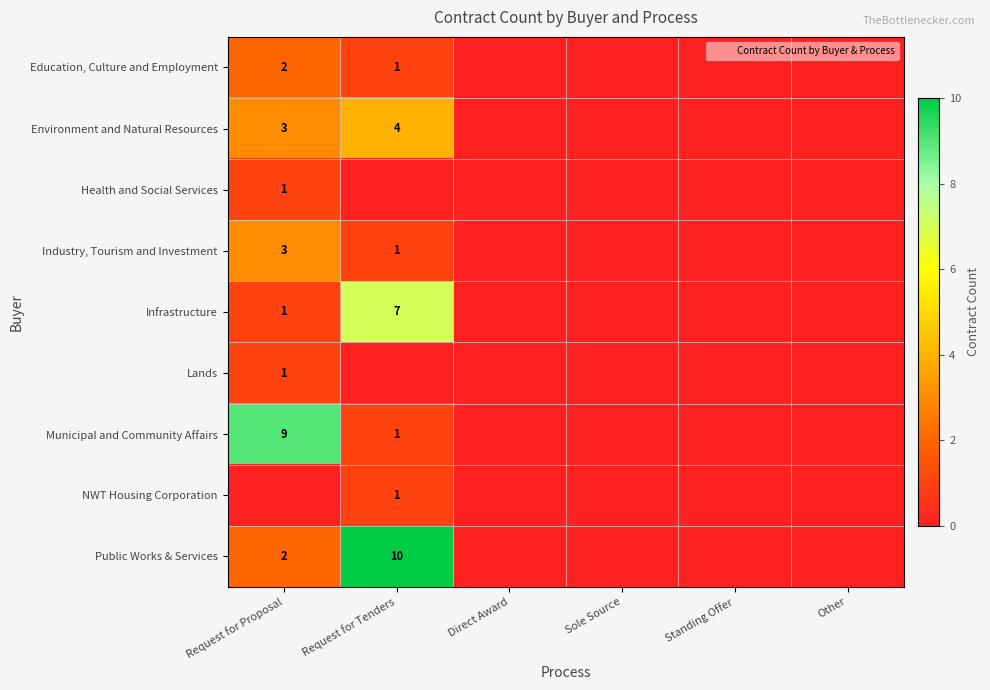

Which series changed the most between Sole Source and Other?

row_0